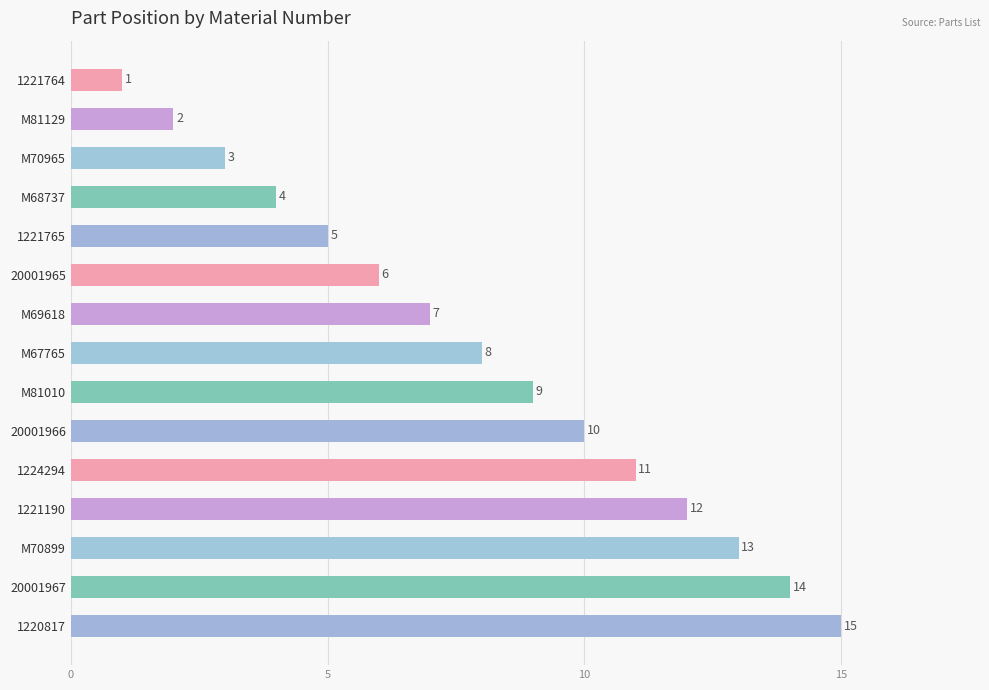

Count the number of categories in the chart.

15